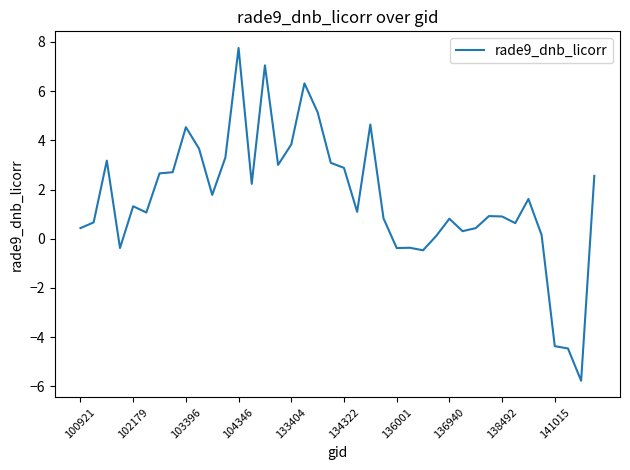

What is the maximum value shown in the chart?

7.8